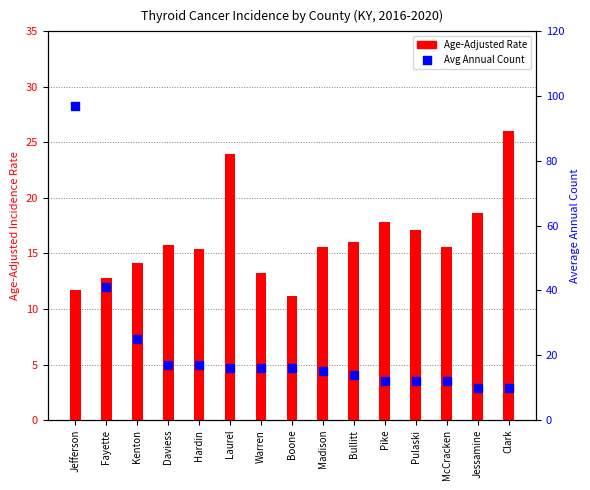

Which series has the largest total across all categories?

Avg Annual Count